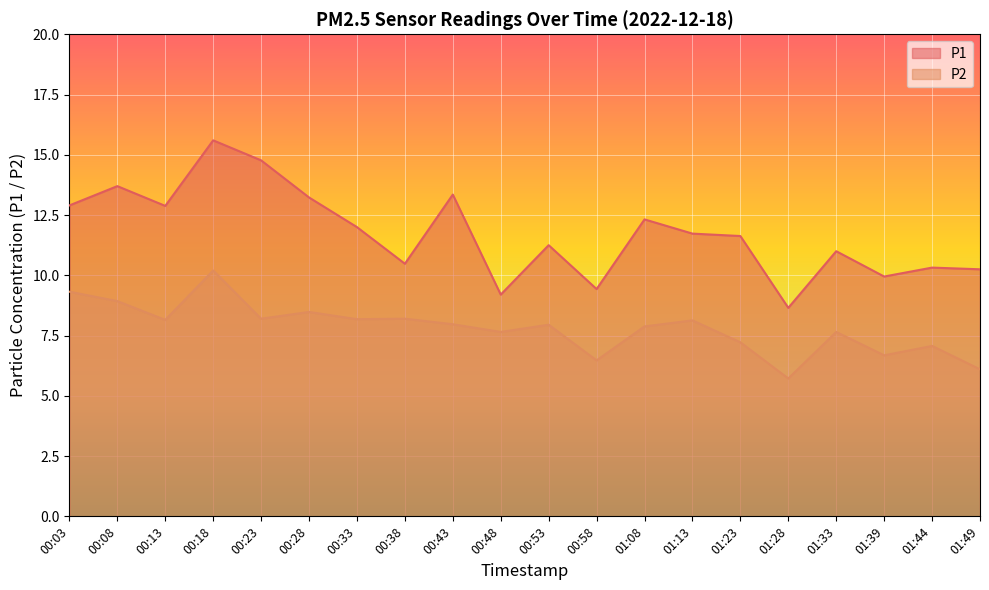

What position from the left is 00:53?

11